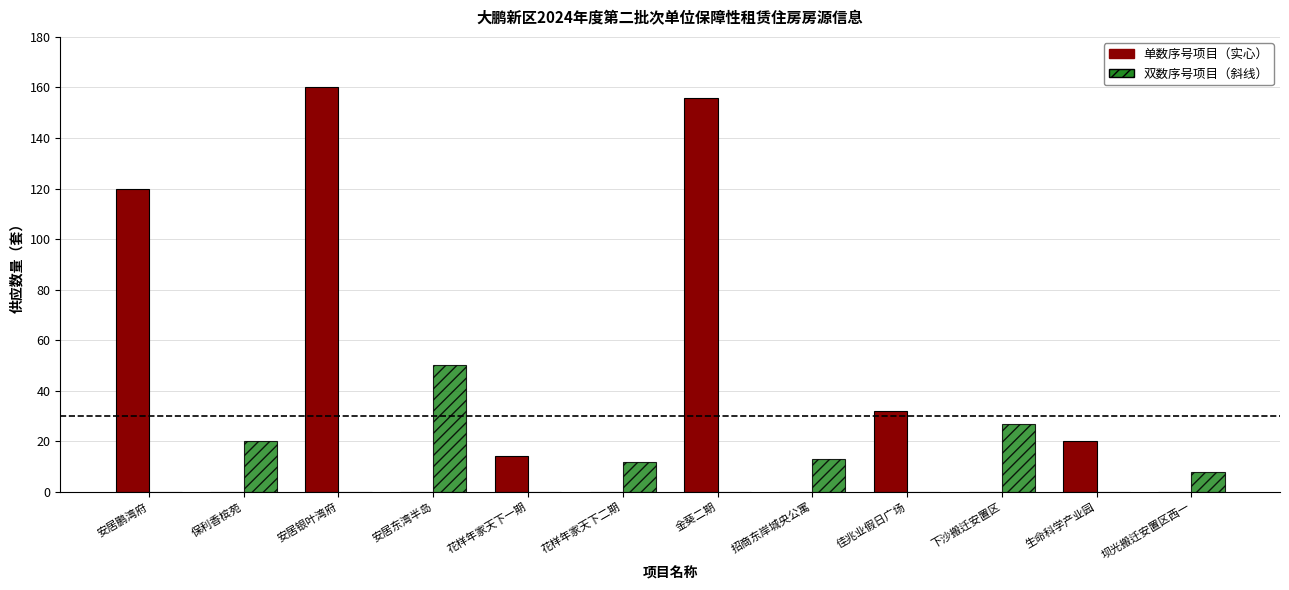

What is the total value across all series at 花样年家天下二期?

12